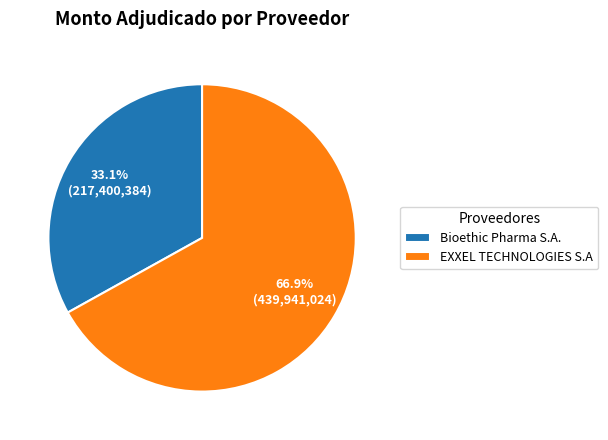

To the nearest percent, what is the difference between the largest and smallest slice percentages?

34%